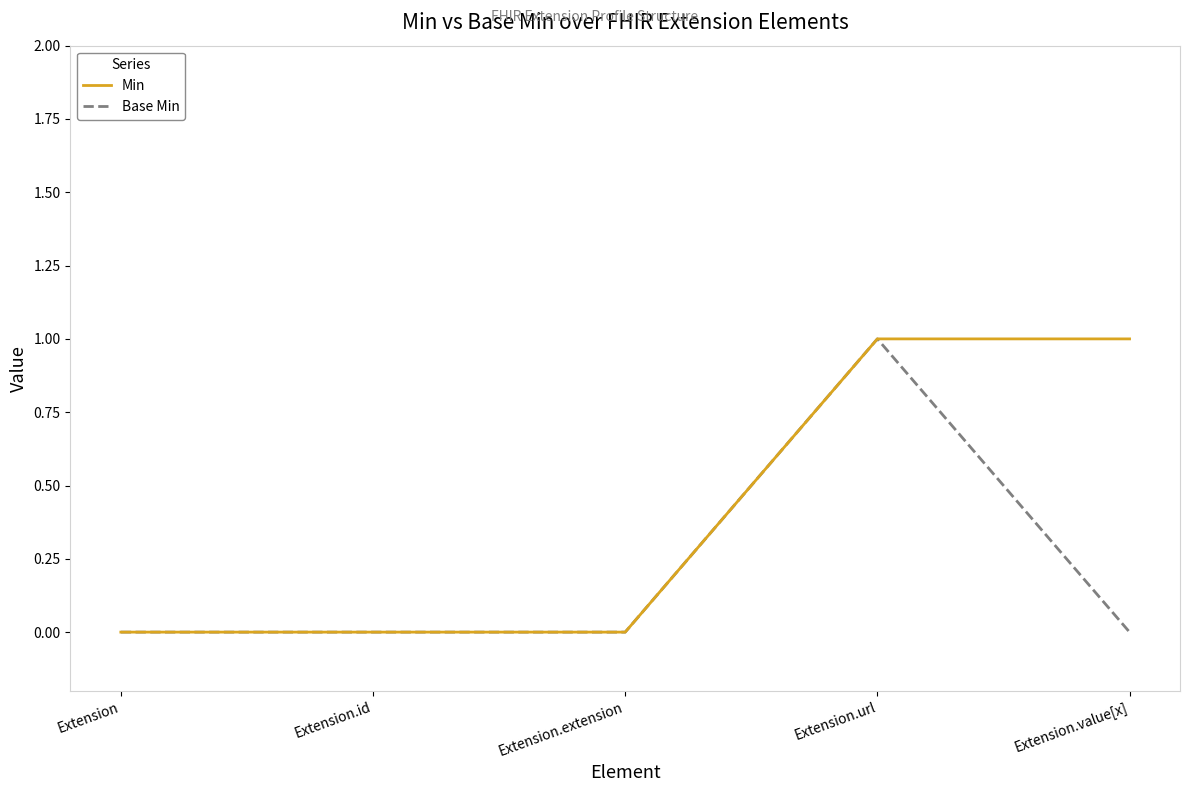

What position from the right is Extension.id?

4